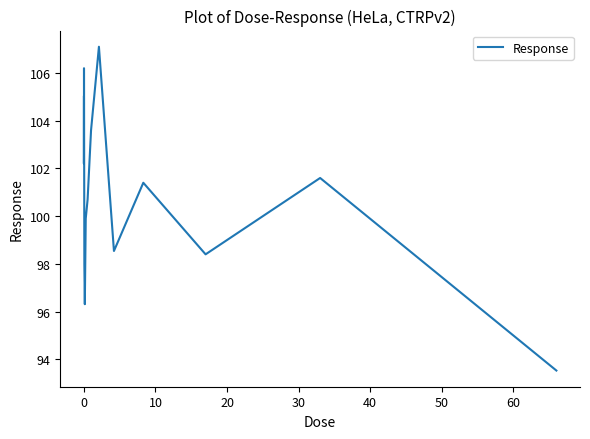

What is the greatest value displayed?

107.1